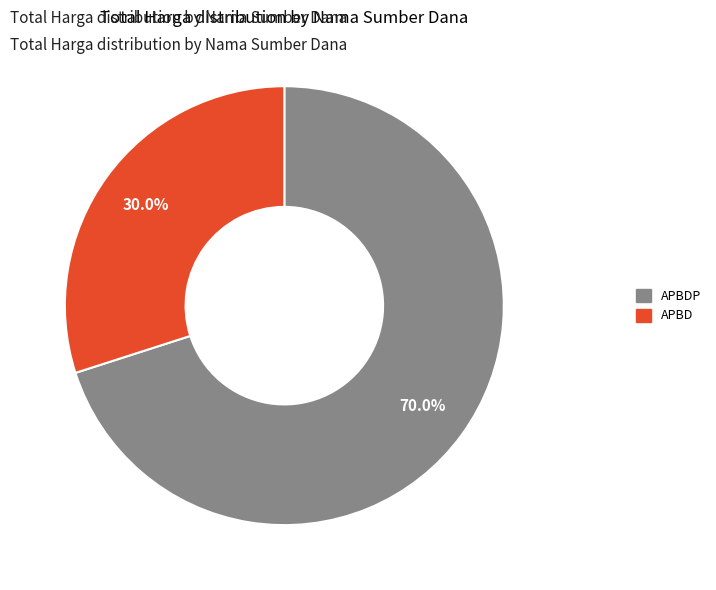

Is there any slice that represents more than half of the pie?

Yes